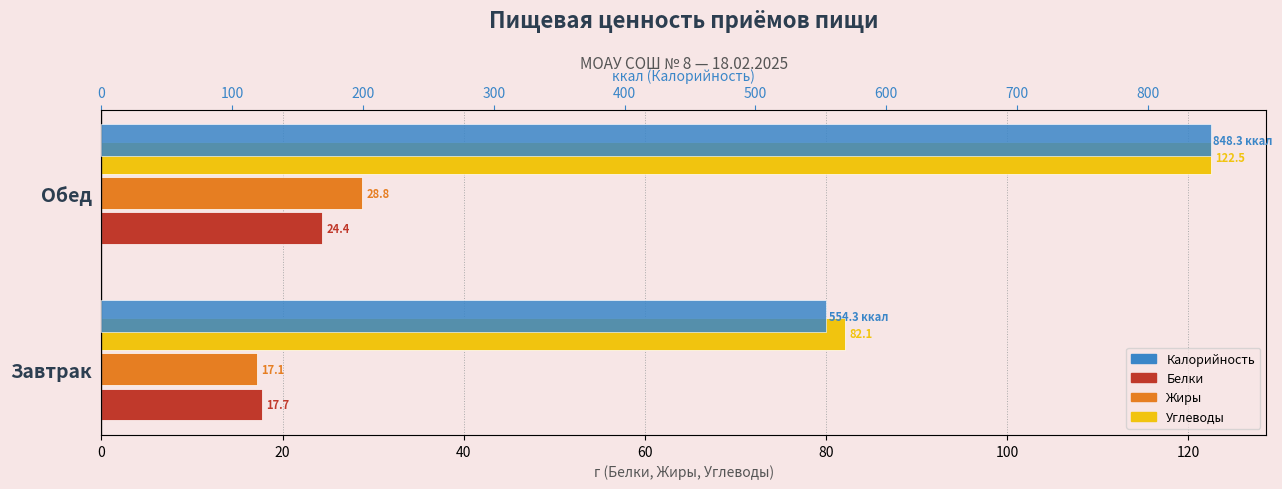

At how many categories does at least one series exceed 587?

1